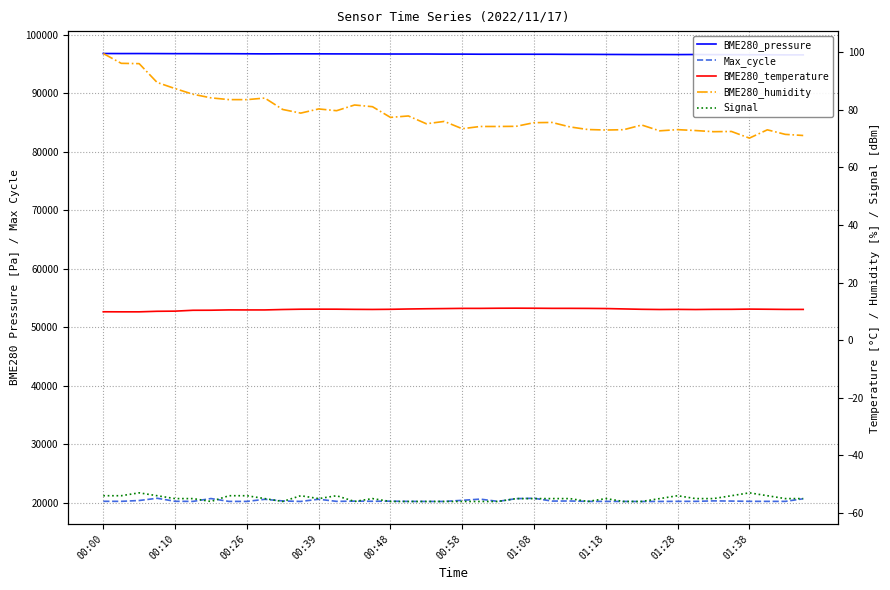

True or false: BME280_humidity and BME280_temperature intersect in this chart.

False